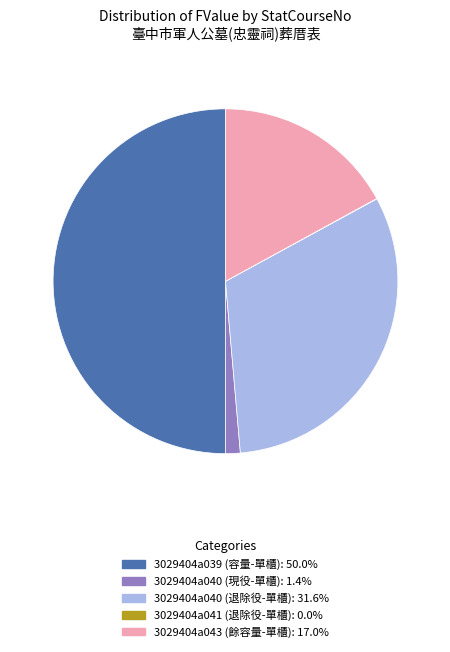

Is 3029404a040 (現役-單櫃) the majority of the pie?

No